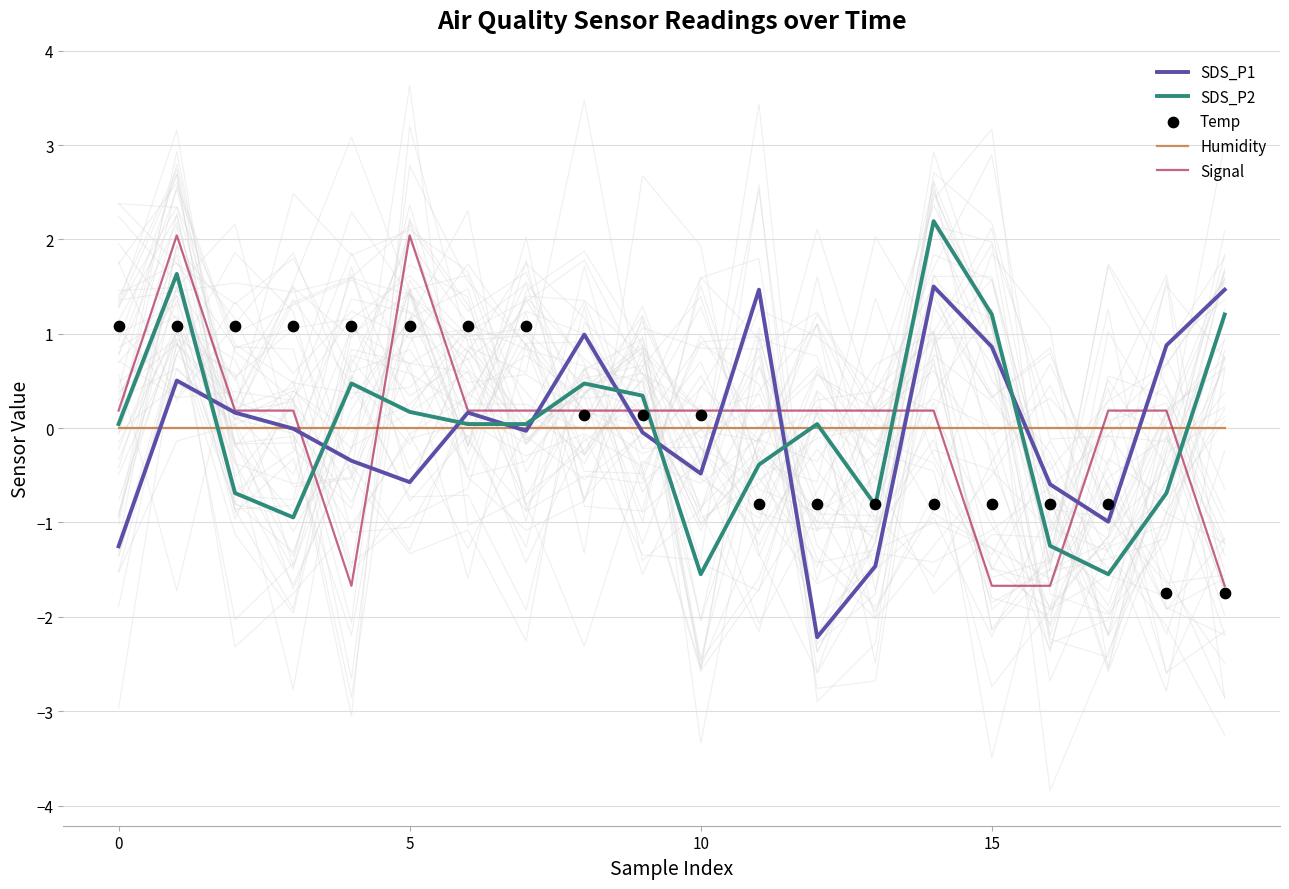

Which series has the largest total across all categories?

SDS_P1